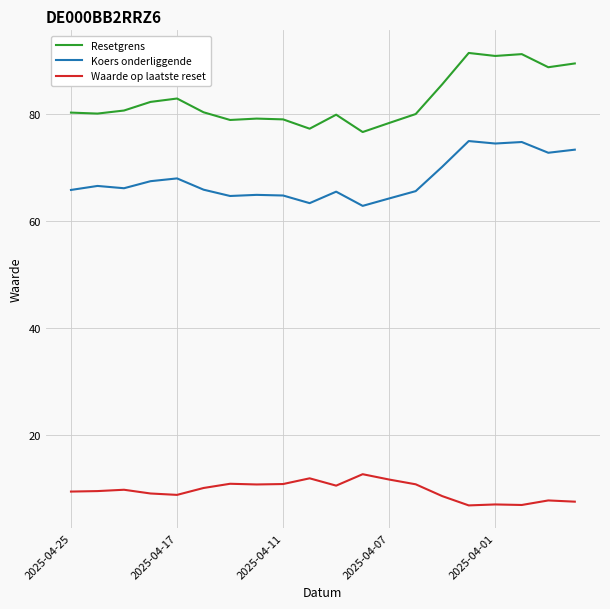

What is the maximum value shown in the chart?

91.4